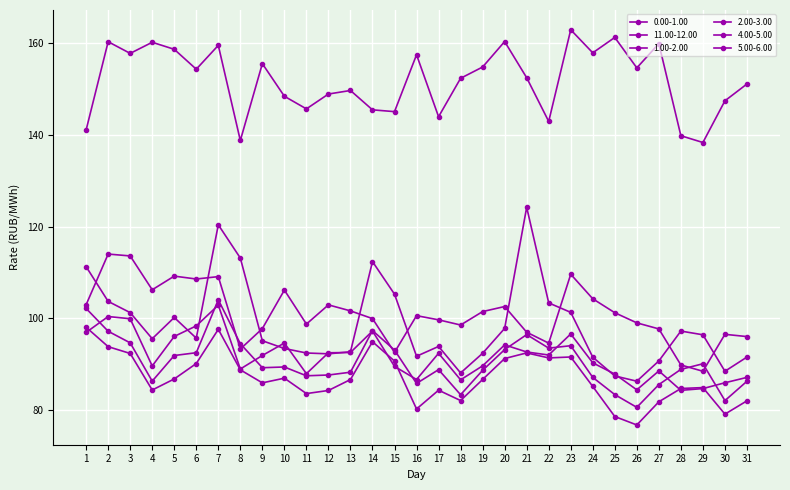

How many lines are shown in the chart?

6